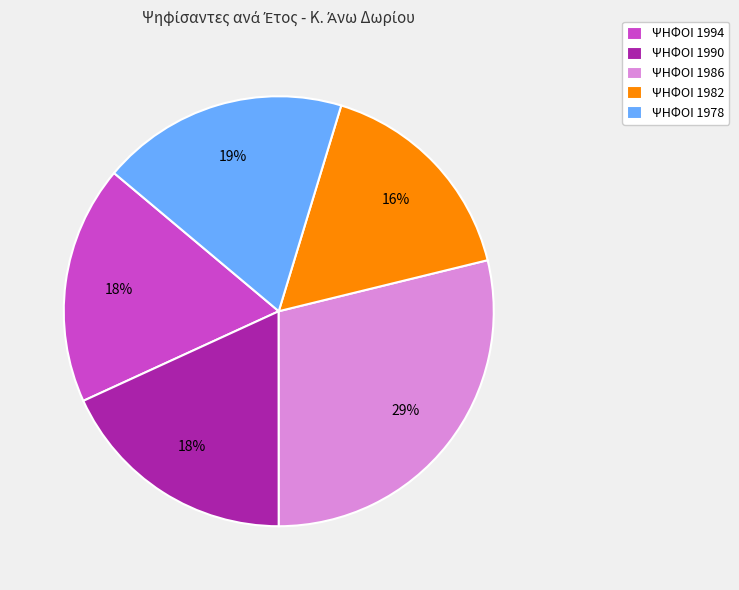

How many slices are in this pie chart?

5